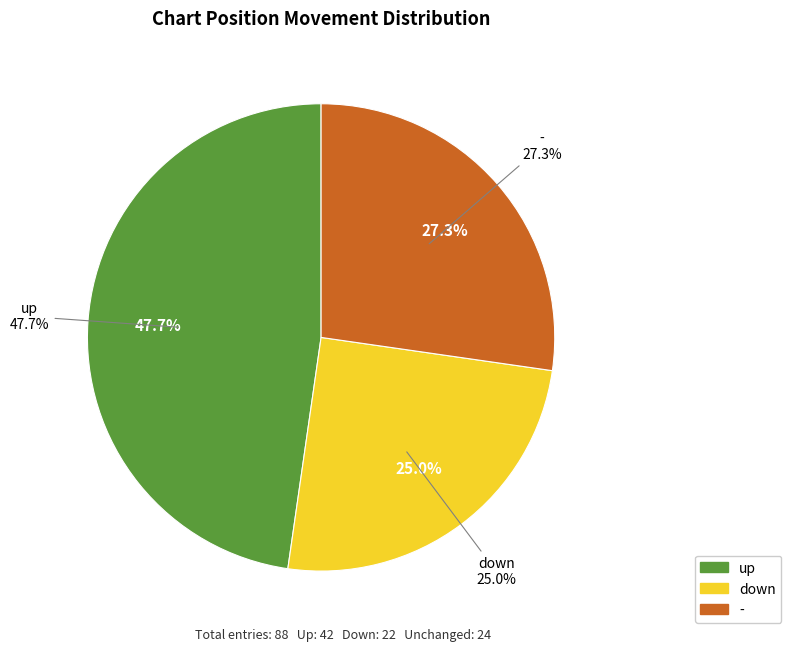

What is the ratio of the value at up to the value at -?

1.8